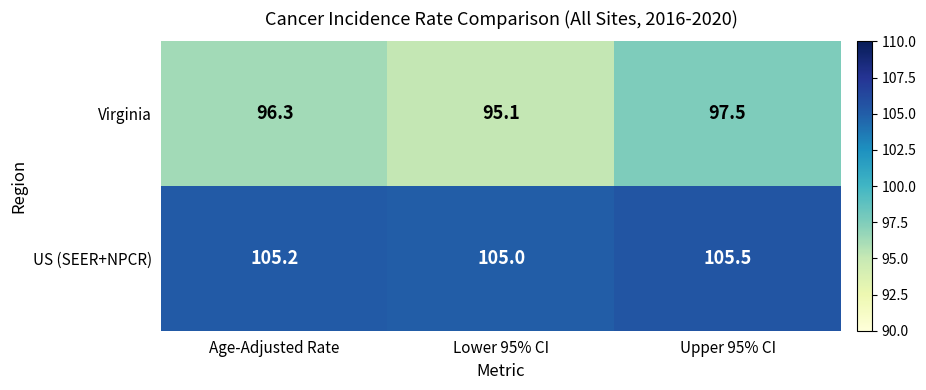

Where does the Virginia series first go above 96?

Age-Adjusted Rate